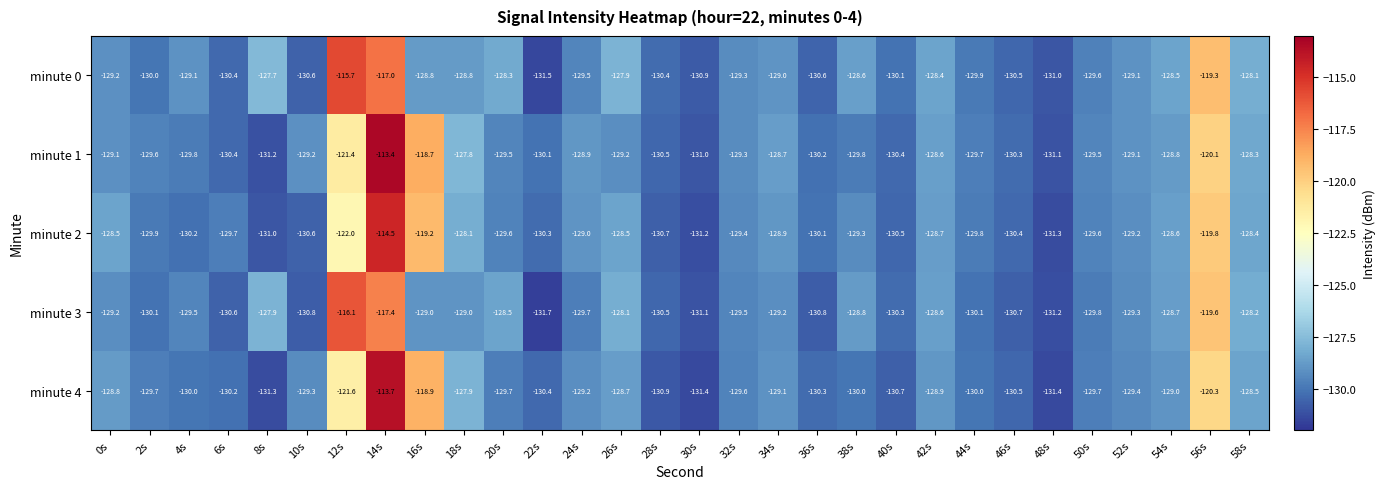

List the series in order of their peak value, lowest first.

minute 3, minute 0, minute 2, minute 4, minute 1